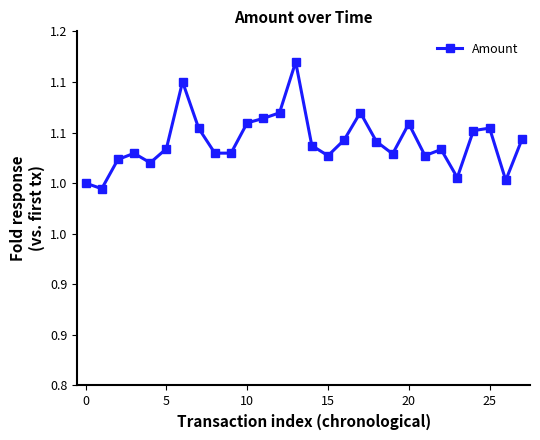

Is this an area chart (filled region under the line)?

No